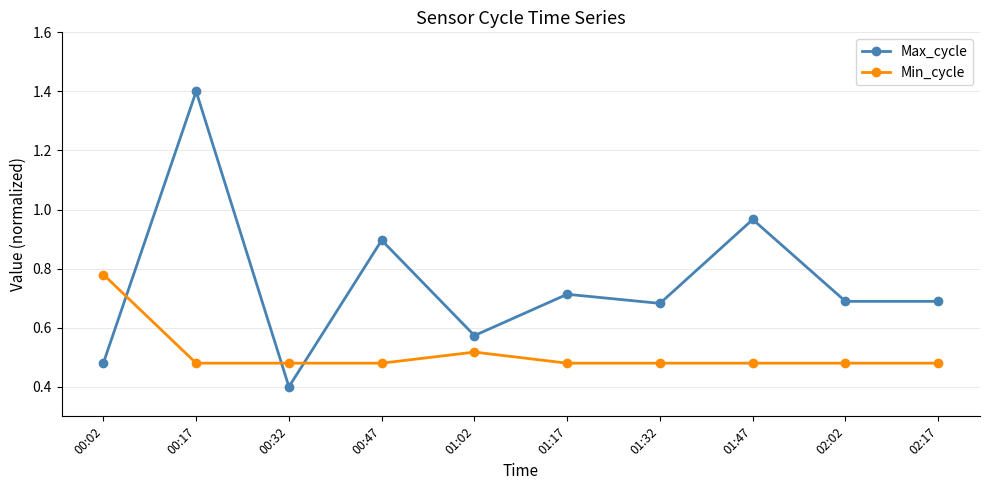

After their last crossing, which series has the higher values: Max_cycle or Min_cycle?

Max_cycle